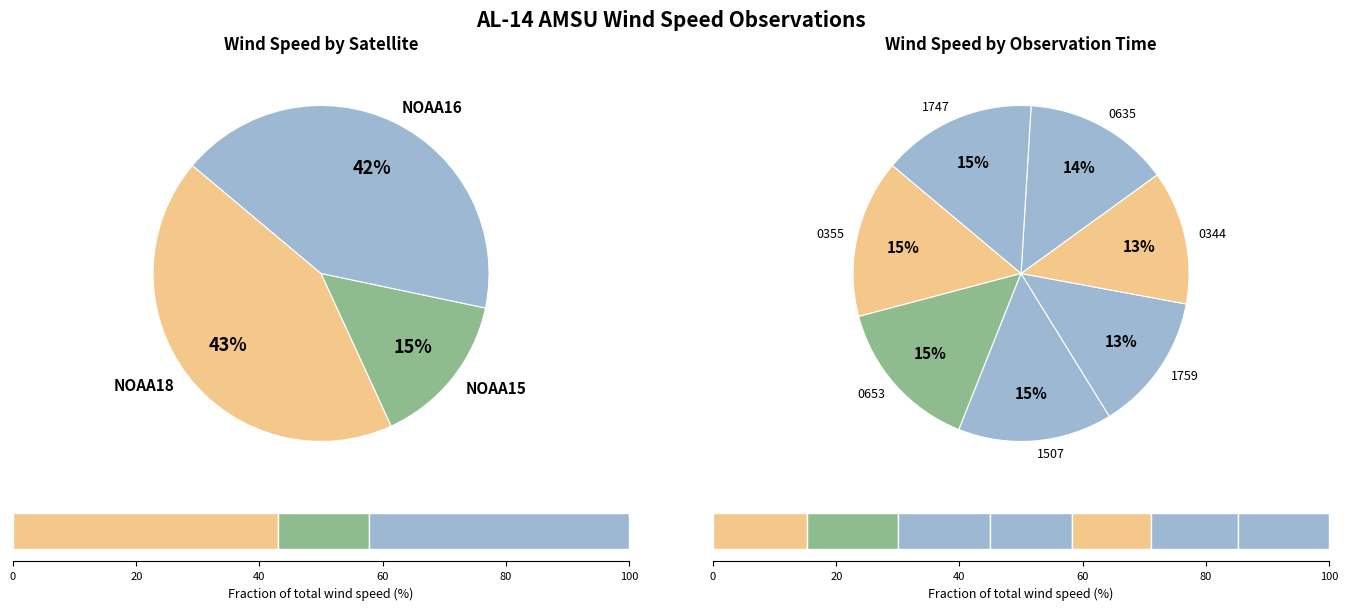

How many slices are in this pie chart?

7